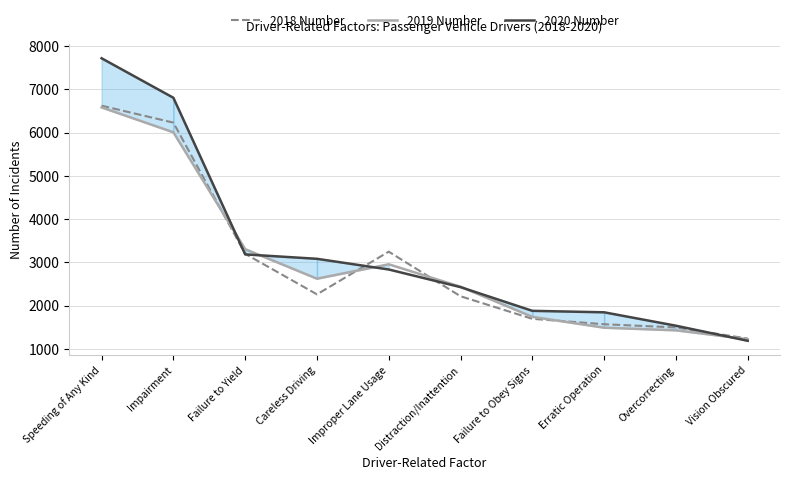

What is the label of the 3rd point from the left?

Failure to Yield